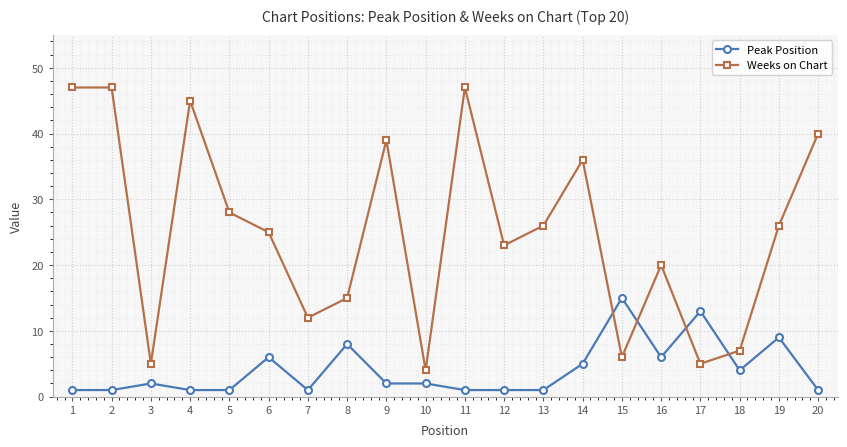

At which label does Peak Position reach its peak?

15